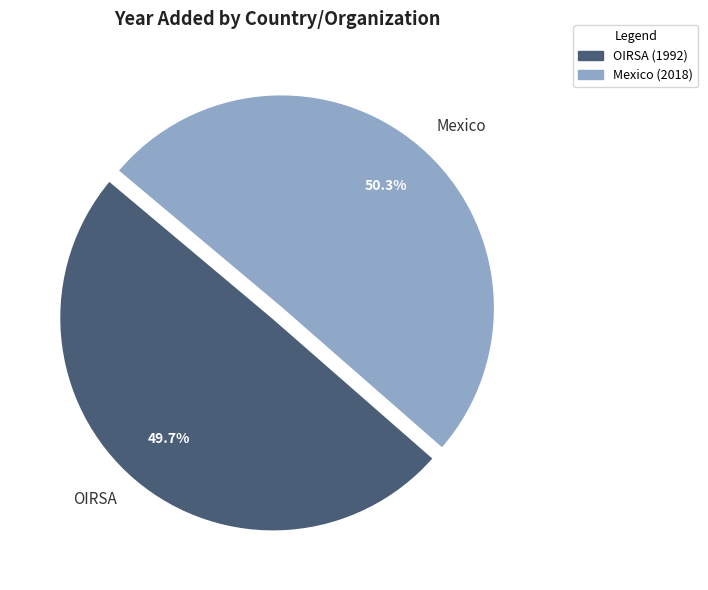

Is it true that OIRSA is 41% of the pie?

False